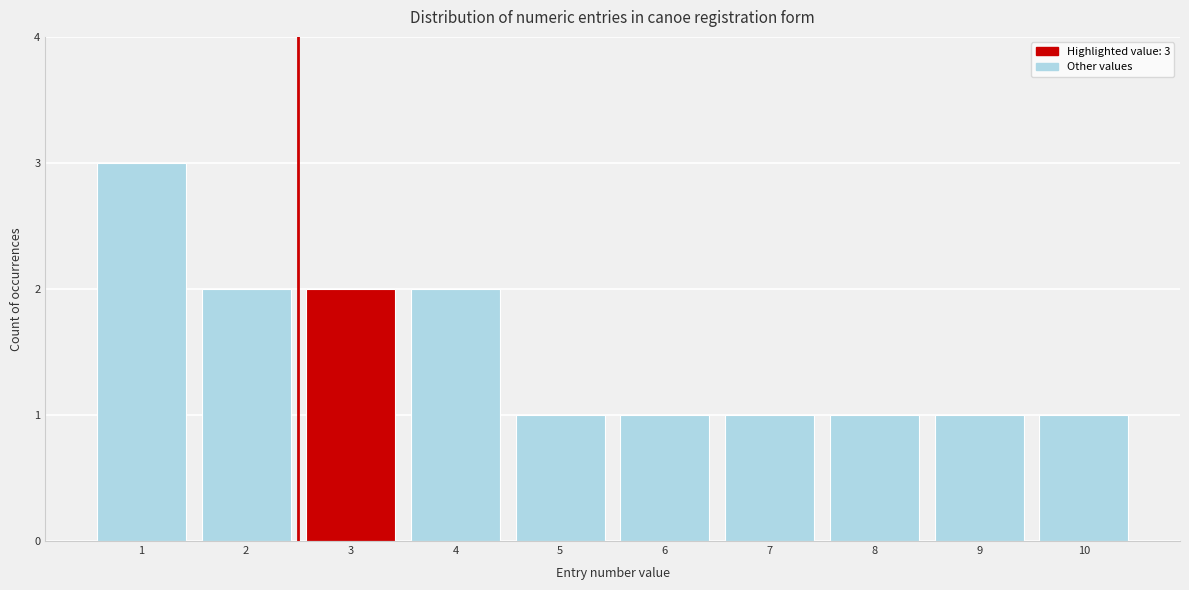

Reading left to right, list all the values displayed in this chart.

1=3	2=2	3=2	4=2	5=1	6=1	7=1	8=1	9=1	10=1